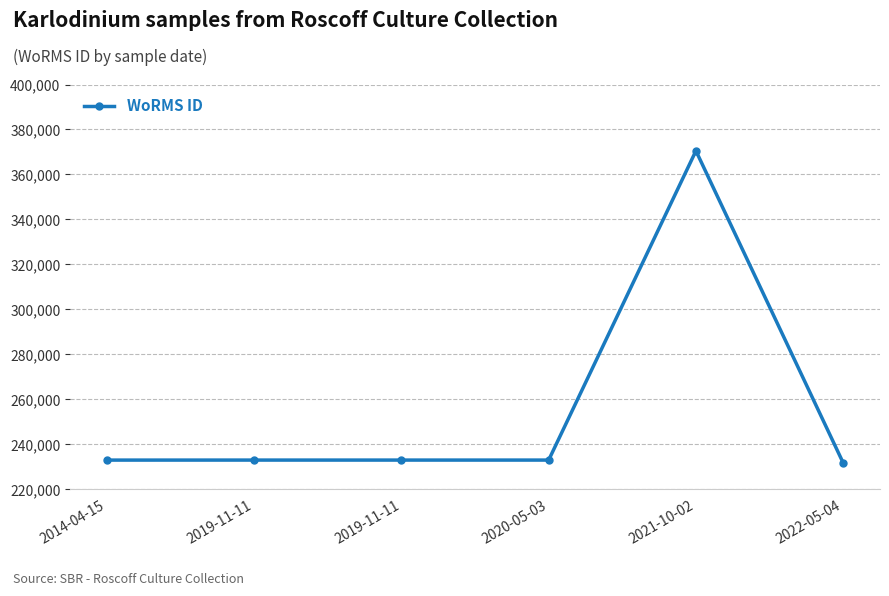

The value at 2014-04-15 is 233027. True or false?

True